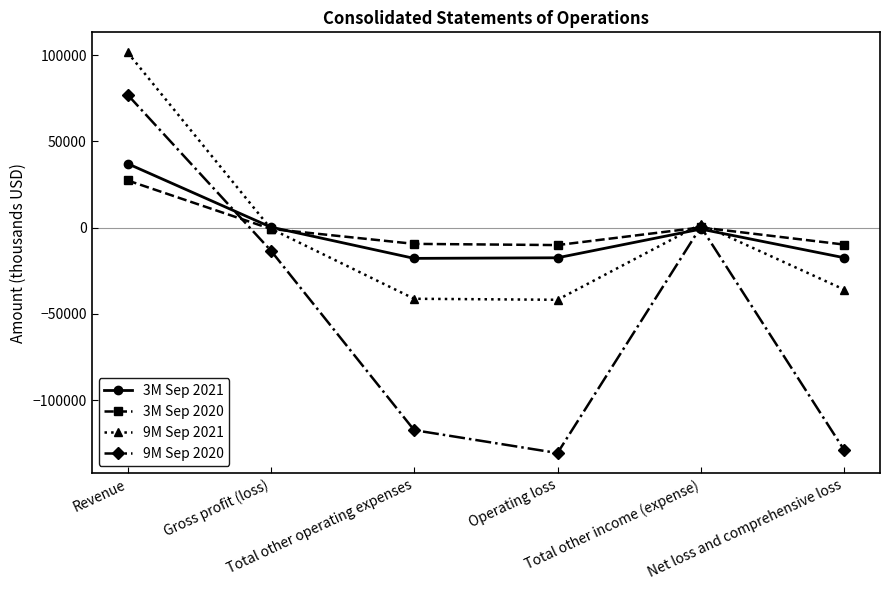

How many interior local valleys does the 3M Sep 2020 series have?

1